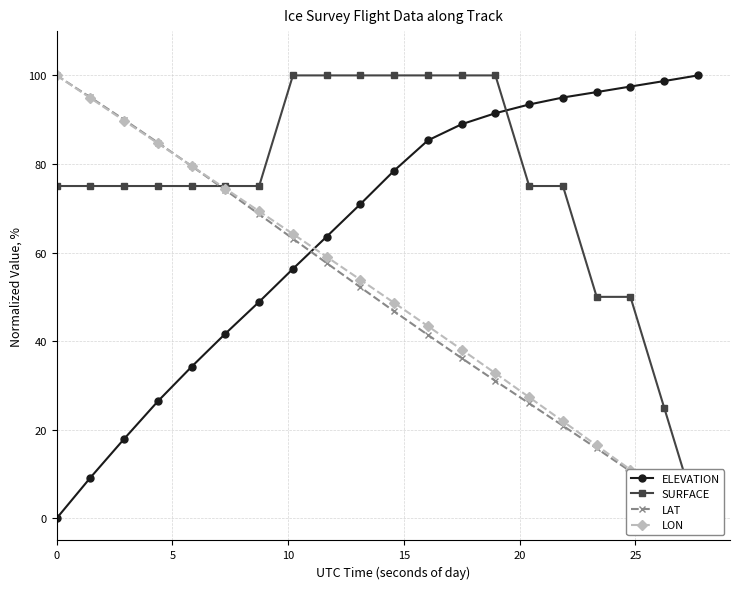

What is the value of the ELEVATION point at the 17th from the left?

96.2